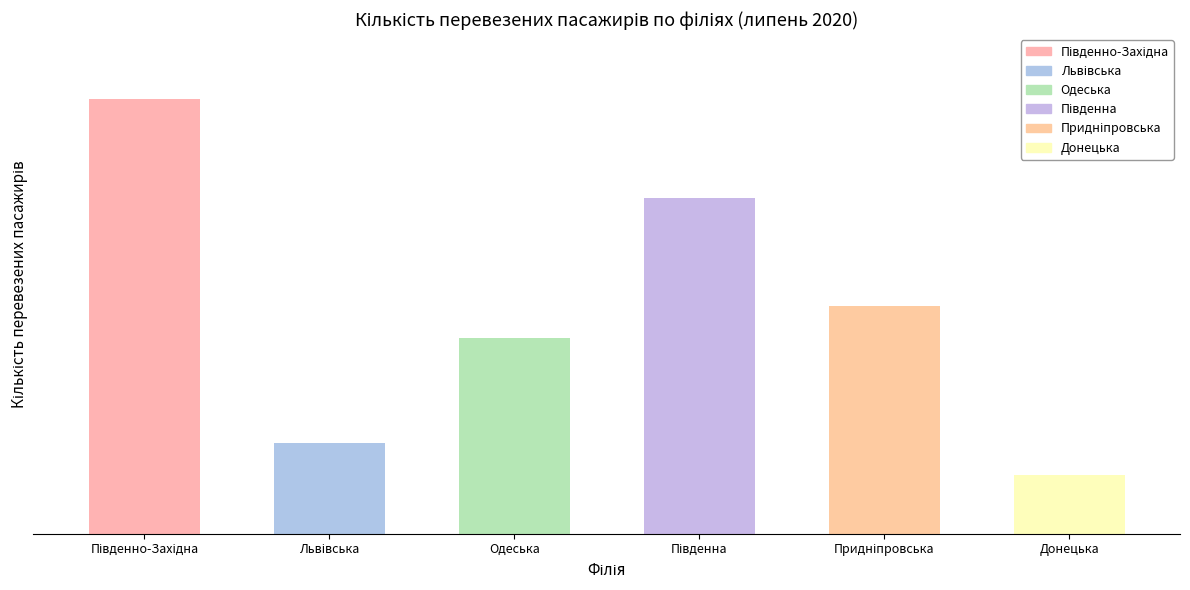

Which has a higher value, Донецька or Південна?

Південна